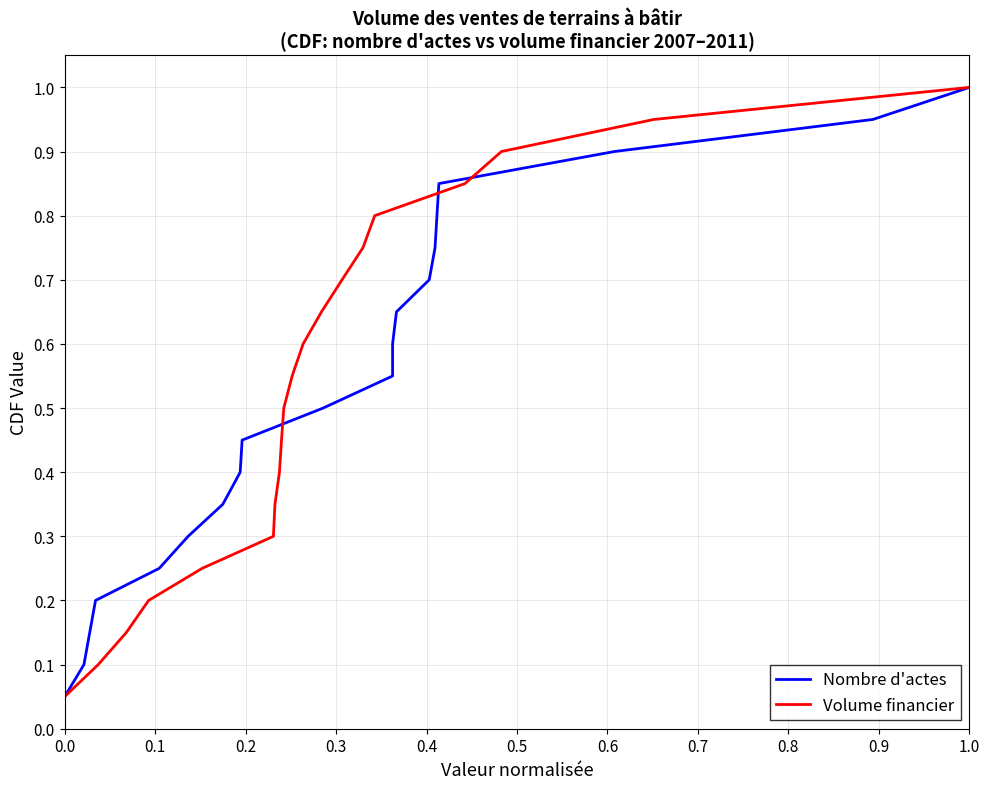

What is the maximum value for Volume financier?

1.0